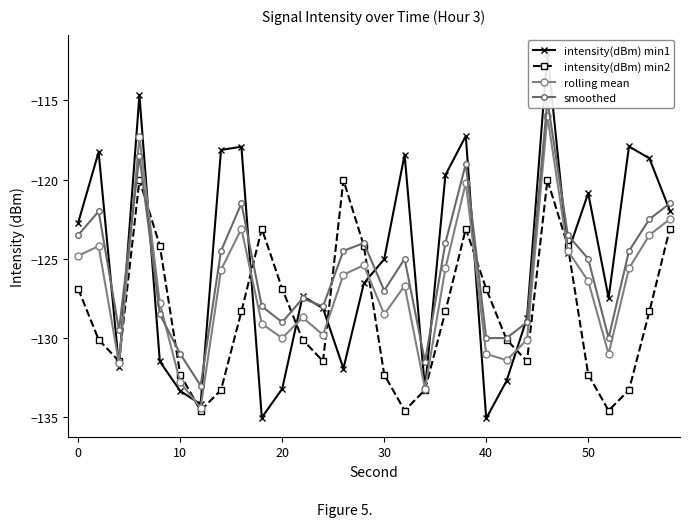

In smoothed, how many points are higher than both neighbors (excluding endpoints)?

8